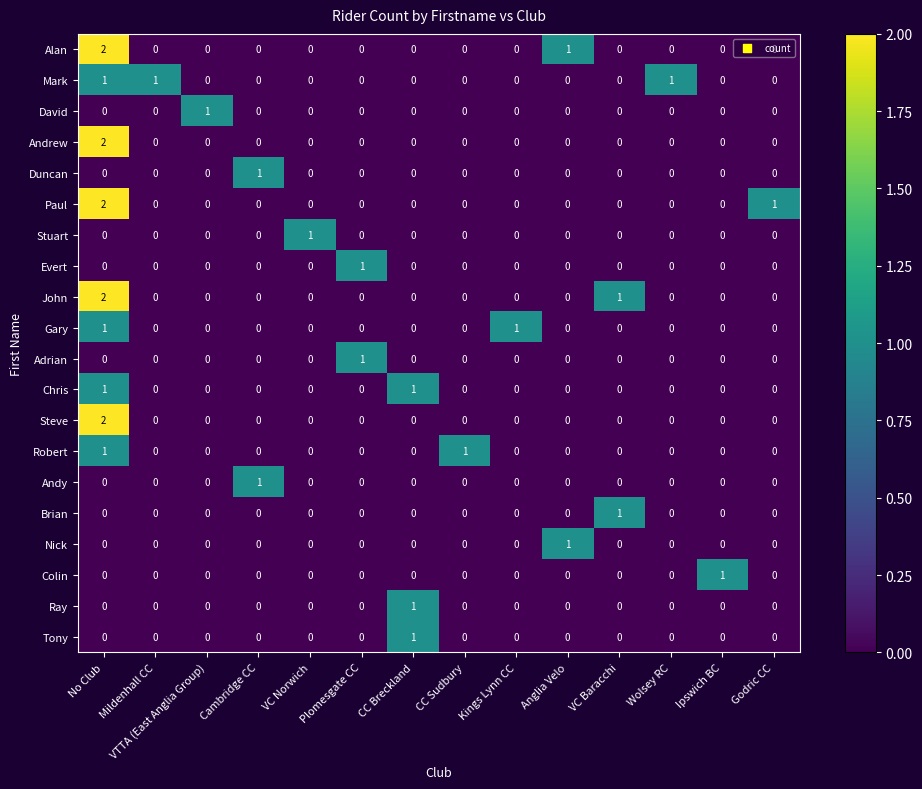

Count the Andy values in the range 0 to 1.

14